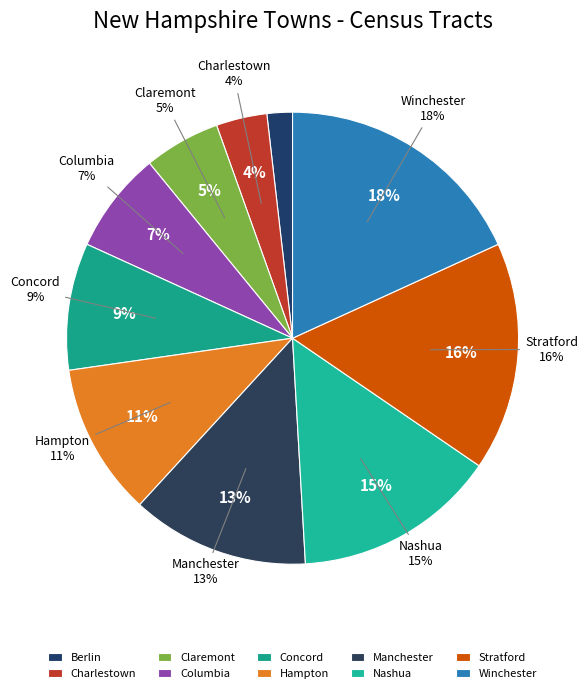

What is the largest slice in the pie chart?

Winchester